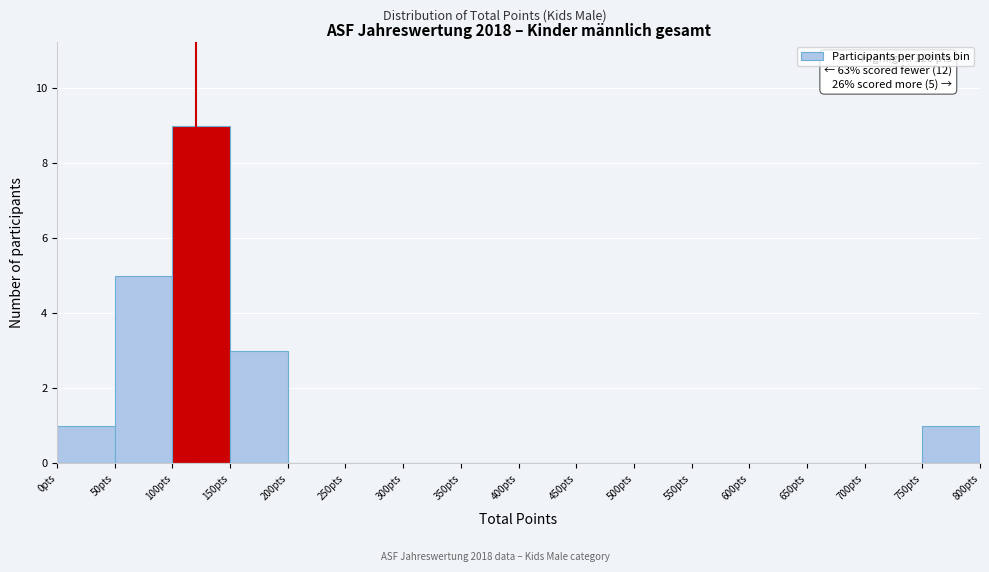

Which range on the x-axis has the tallest bar?

100 to 150